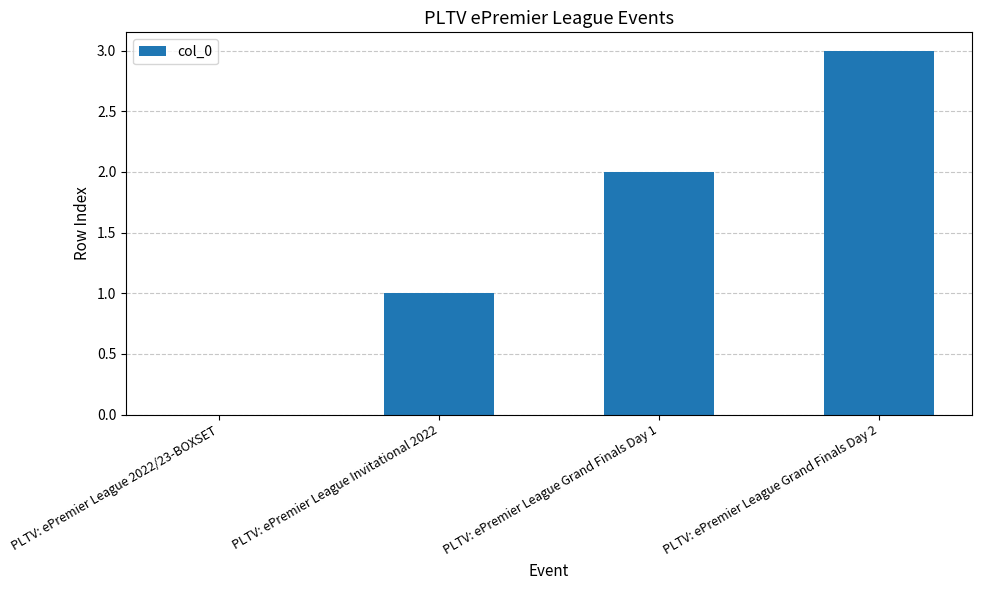

What is the ratio of the value at PLTV: ePremier League Grand Finals Day 2 to the value at PLTV: ePremier League Grand Finals Day 1?

1.5